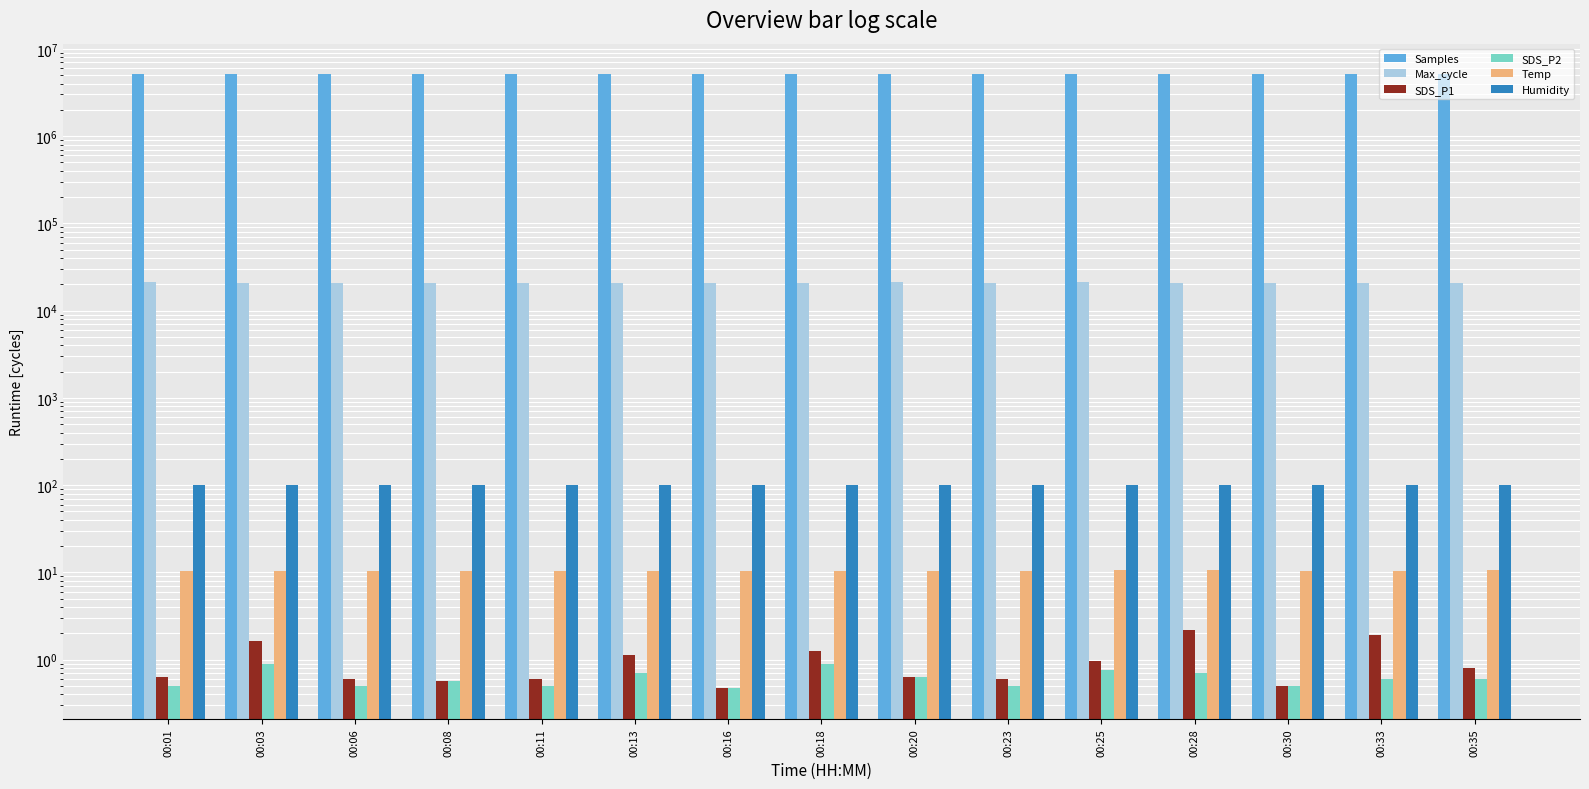

What is the greatest value displayed?

5099863.0